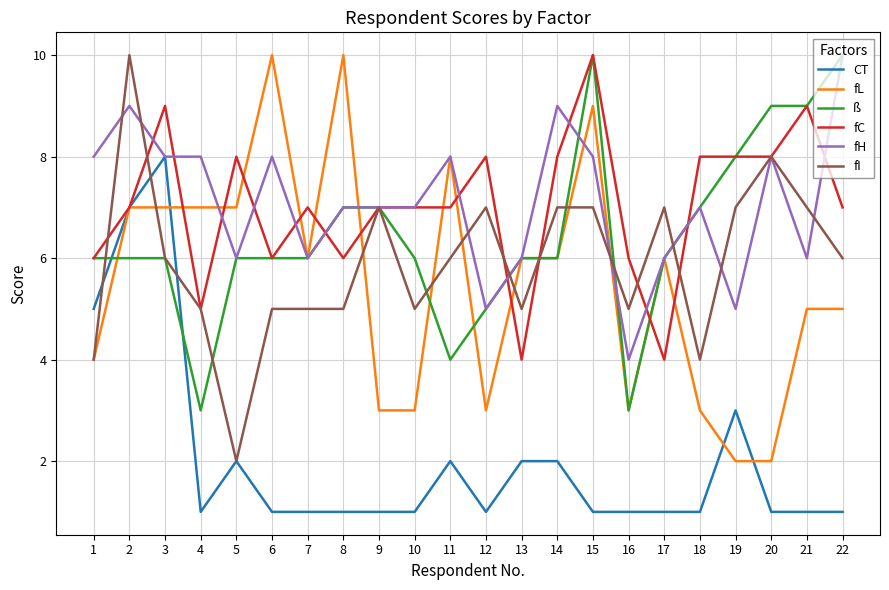

The value of fI at 8 is 9. True or false?

False